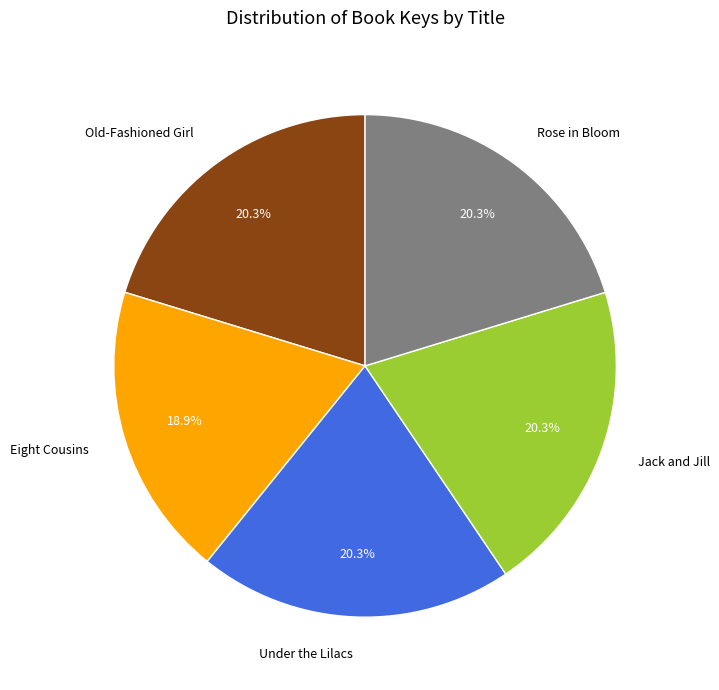

What is the smallest slice in the pie chart?

Eight Cousins